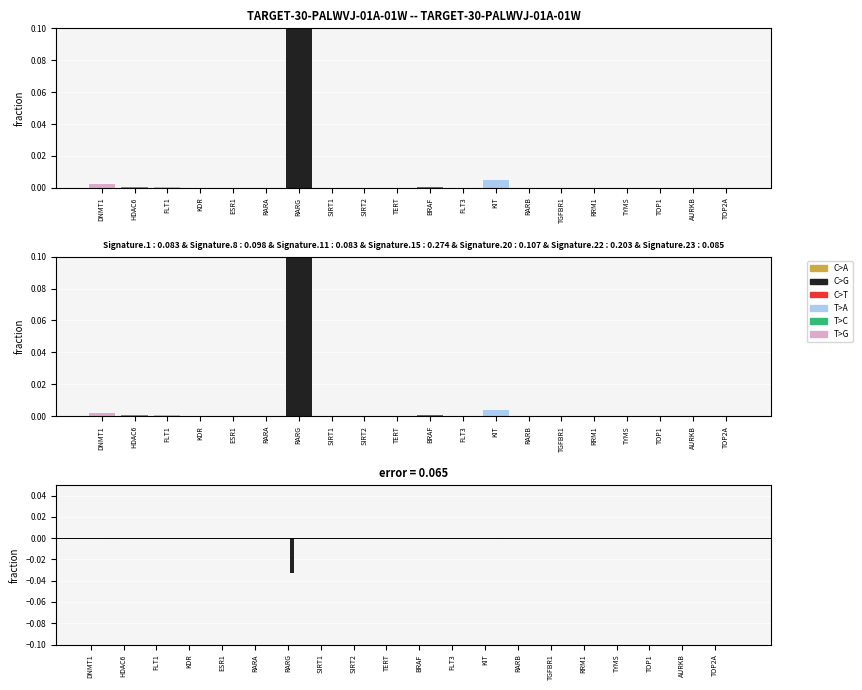

Count the number of categories in the chart.

20